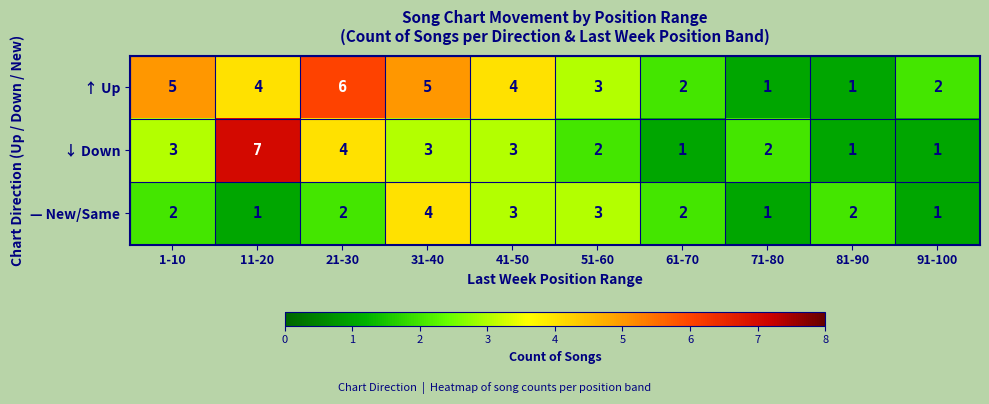

Is it true that ↑ Up equals 4 at 11-20?

True